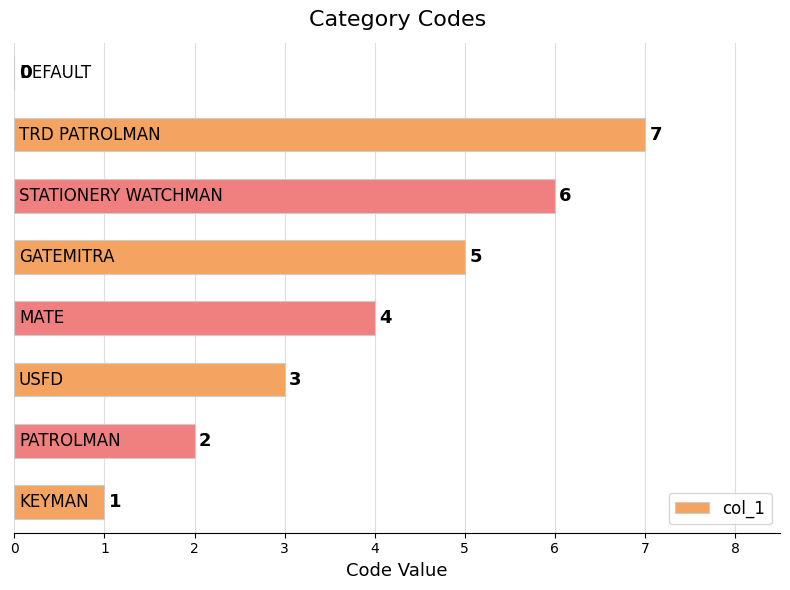

What is the sum of all values?

28